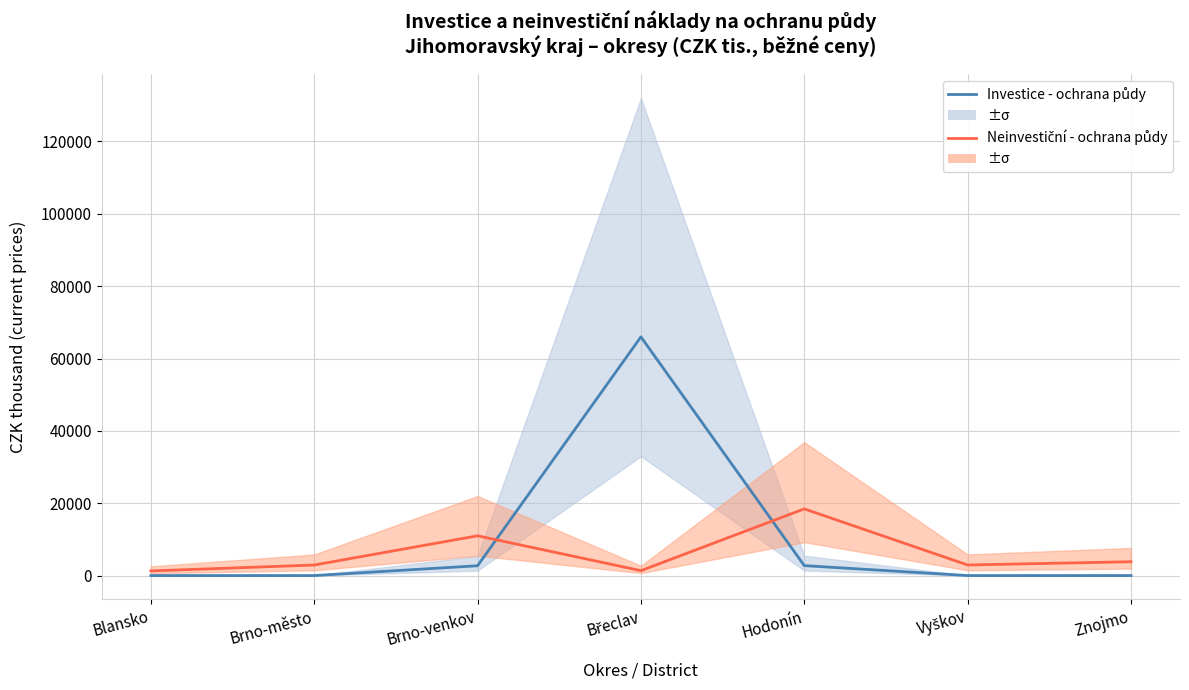

True or false: Investice - ochrana půdy has more than 1 points higher than both neighbors.

False